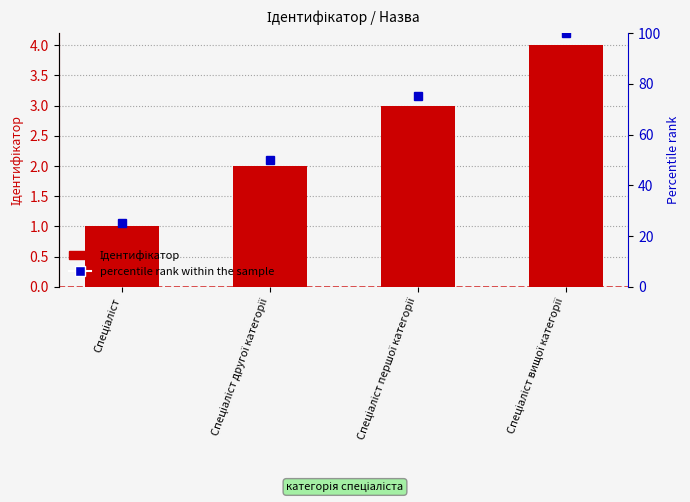

Which category has the highest value in the Ідентифікатор series?

Спеціаліст вищої категорії